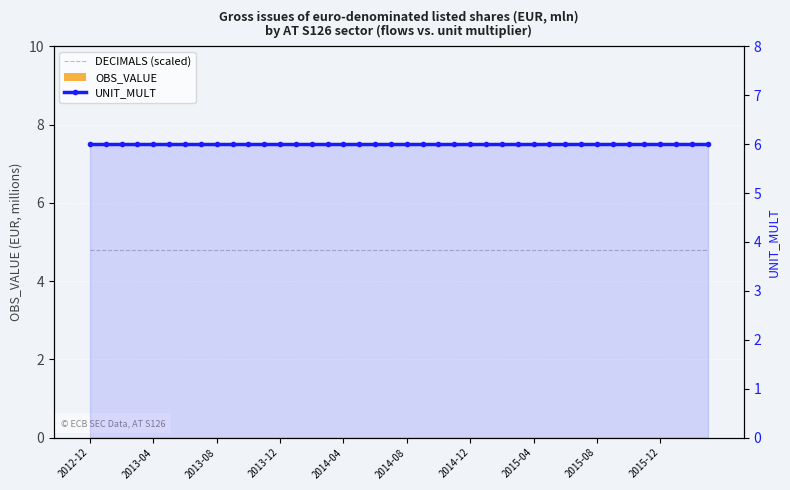

True or false: OBS_VALUE has a value of 0.0 at 33.

True